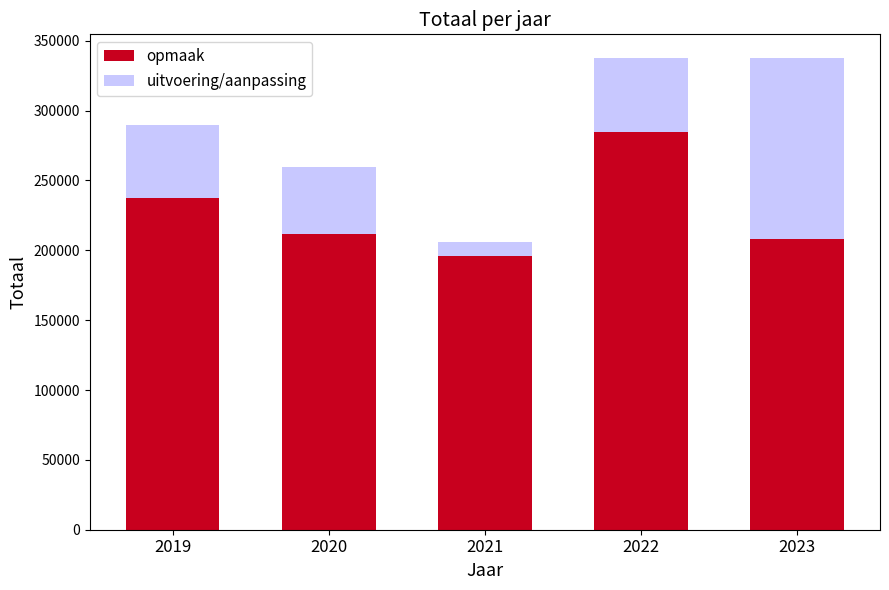

What is the total value across all series at 2022?

337739